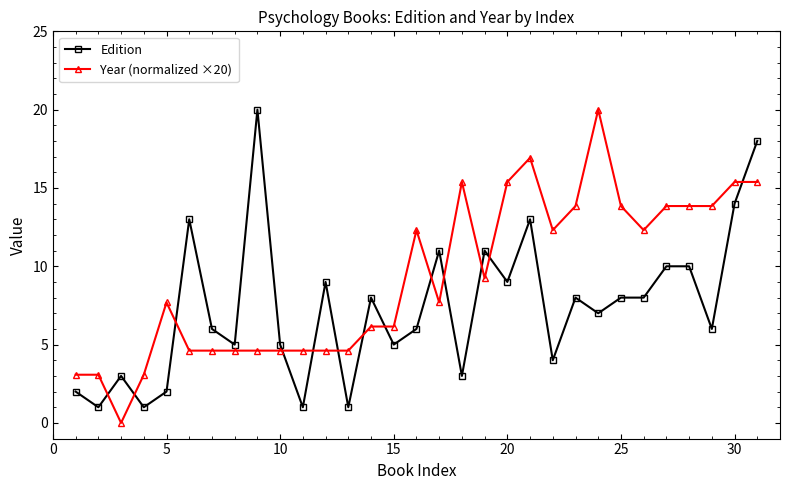

After their last crossing, which series has the higher values: Year (normalized ×20) or Edition?

Edition